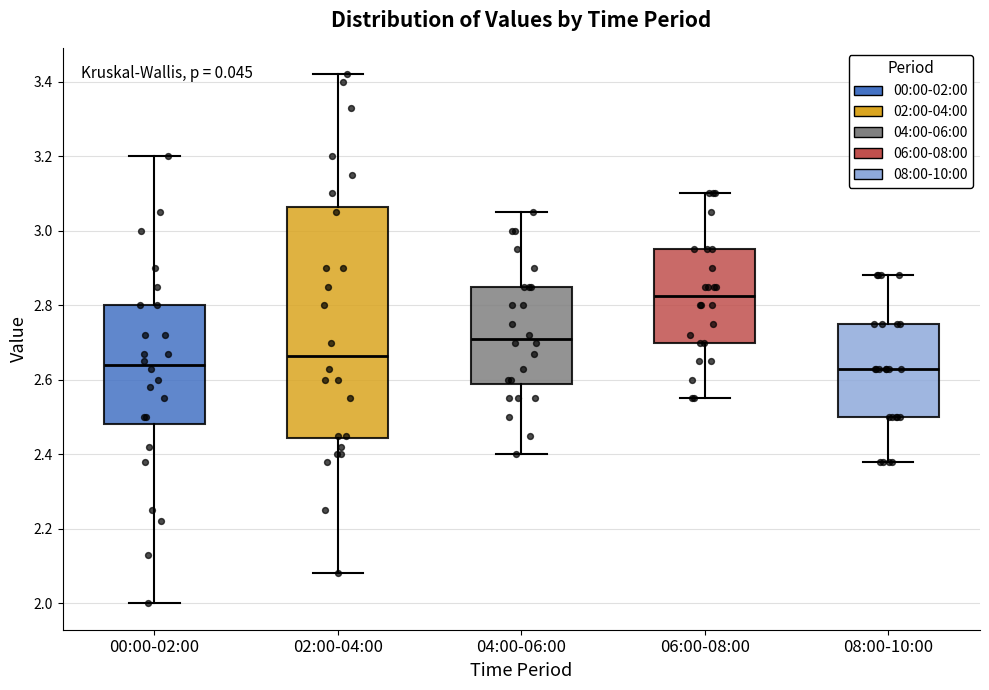

Where does the median line of the box for 02:00-04:00 sit on the y-axis? The values are not printed on the chart, so give them approximately, as read against the axis.

2.66